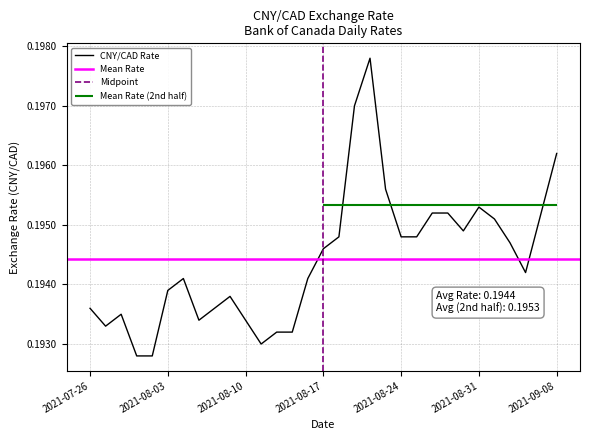

What is the sum of all values?

6.0